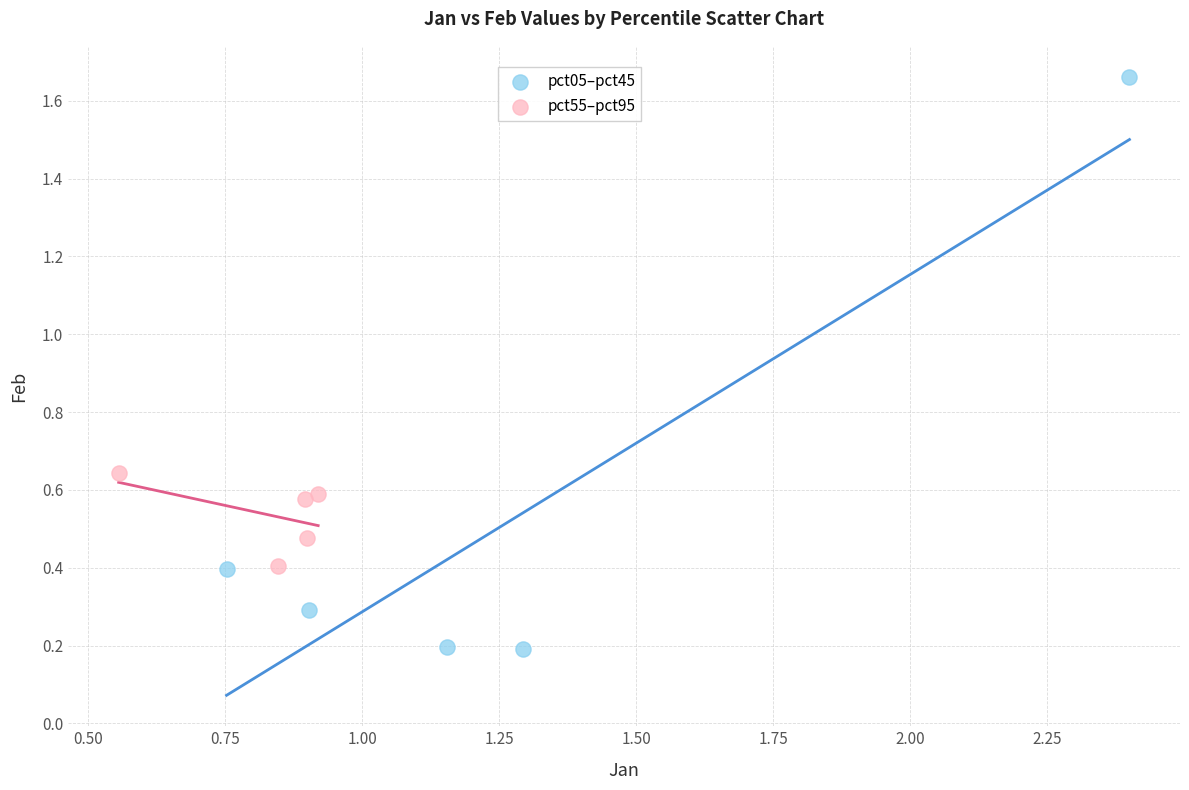

Which series contains the lowest Y value?

pct05–pct45